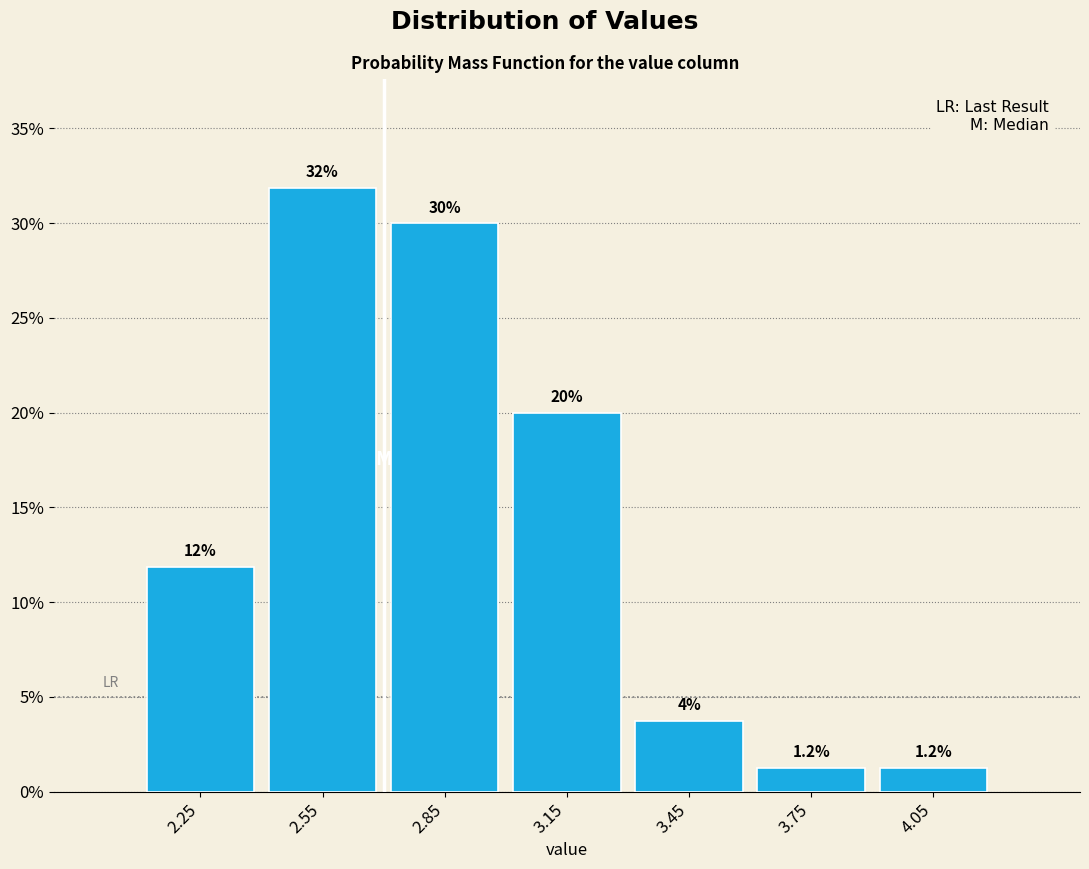

Over which range of the x-axis is the bar tallest?

2.4 to 2.7